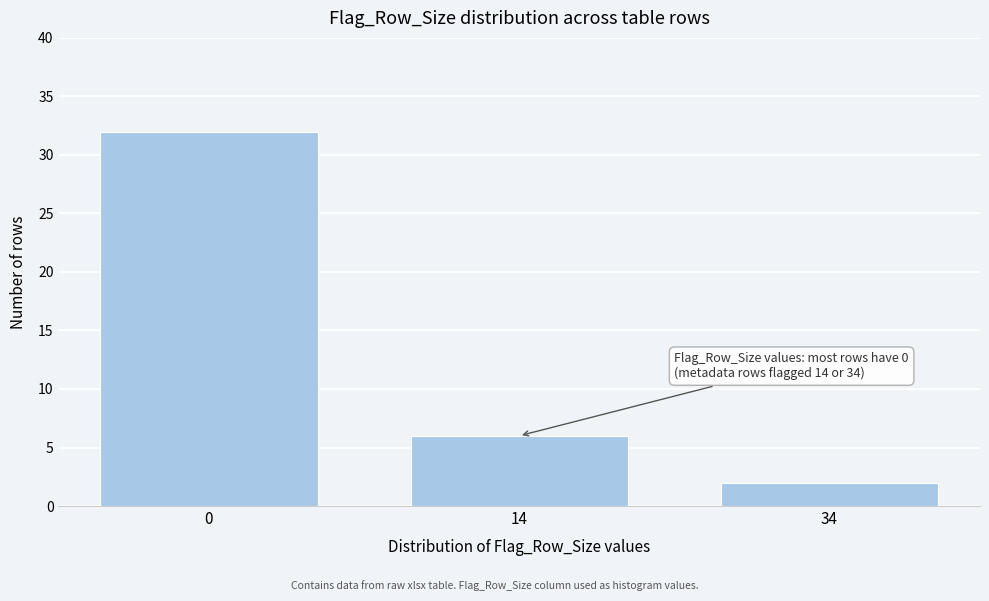

Reading left to right, what are all the values shown in this chart?

0=32	14=6	34=2